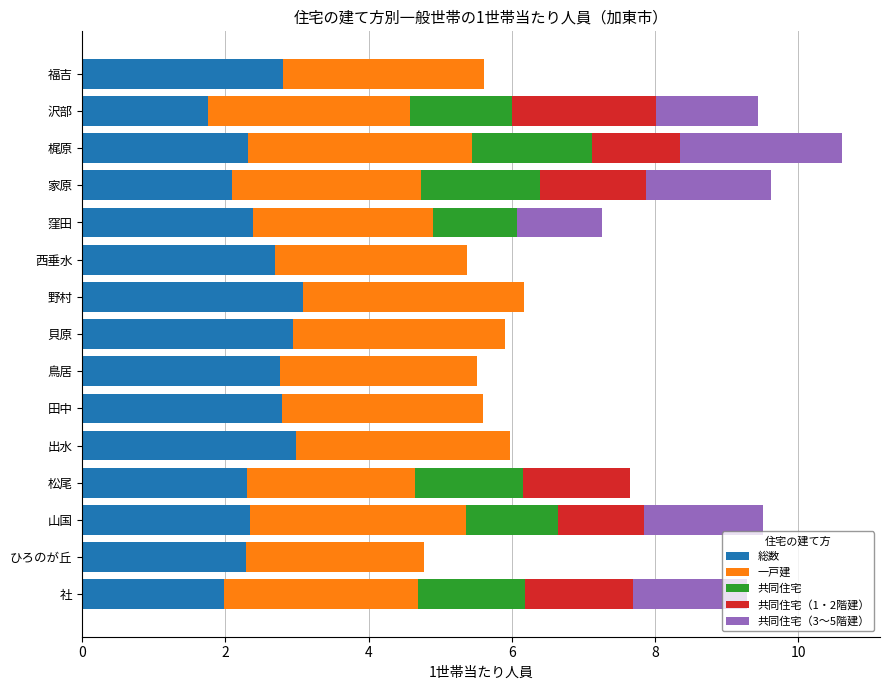

What is the total value across all series at 松尾?

7.6